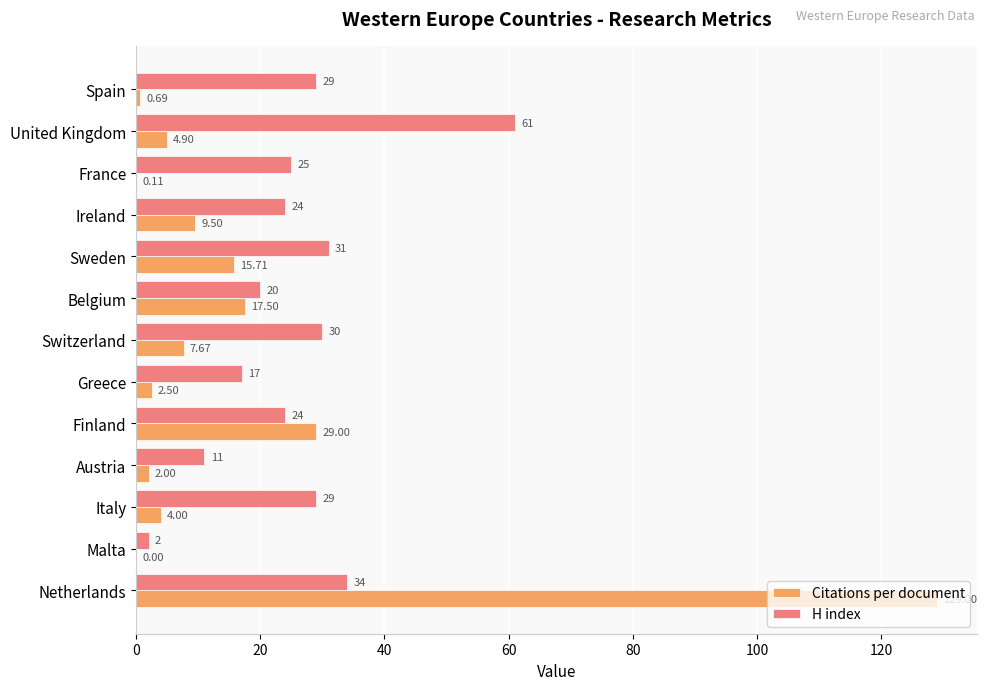

Where is Citations per document nearest to the value 64?

Finland